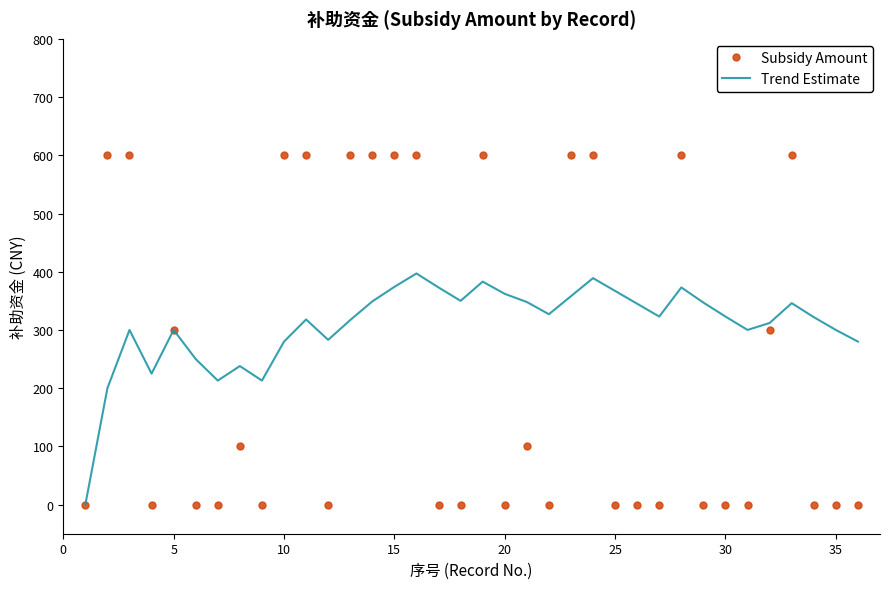

Which series has the largest total across all categories?

Trend Estimate